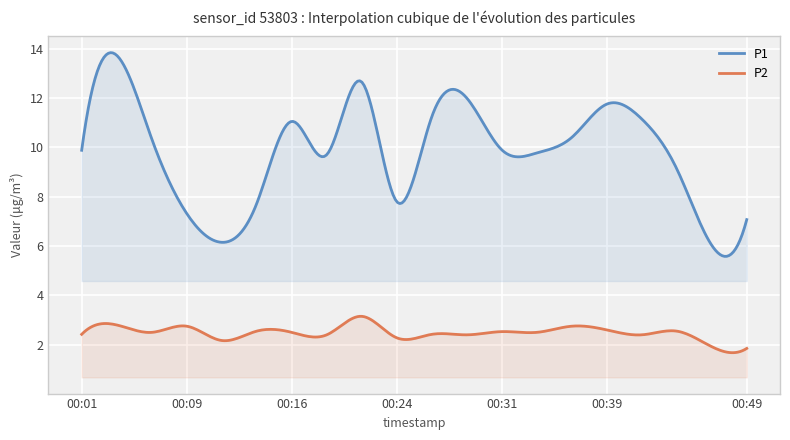

What is the minimum value for P1?

5.6